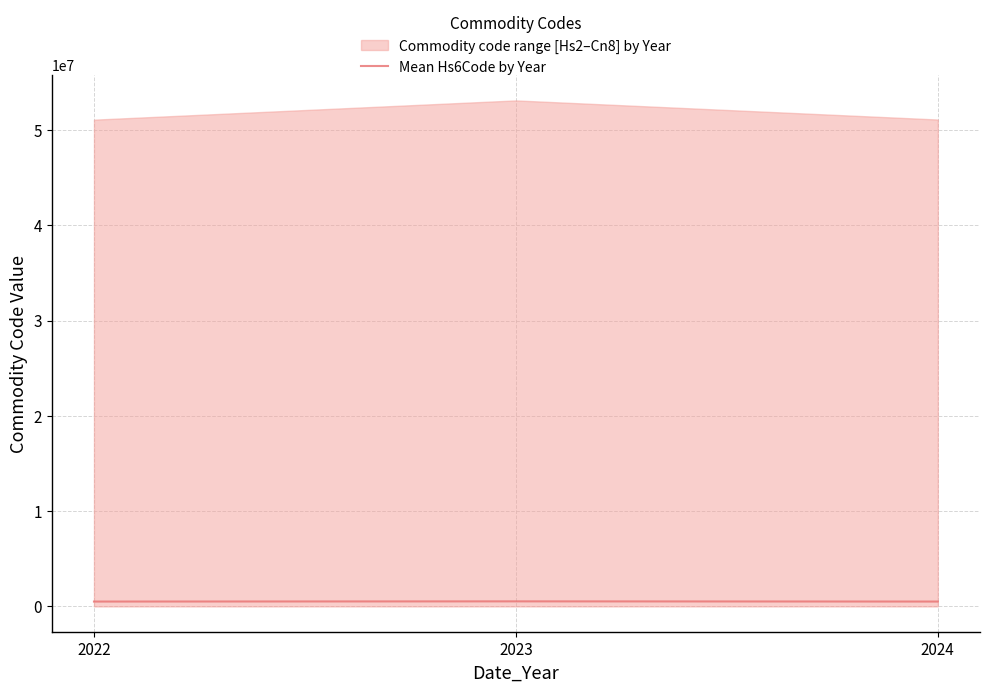

What is the value of the 2nd point from the left?

530954.5